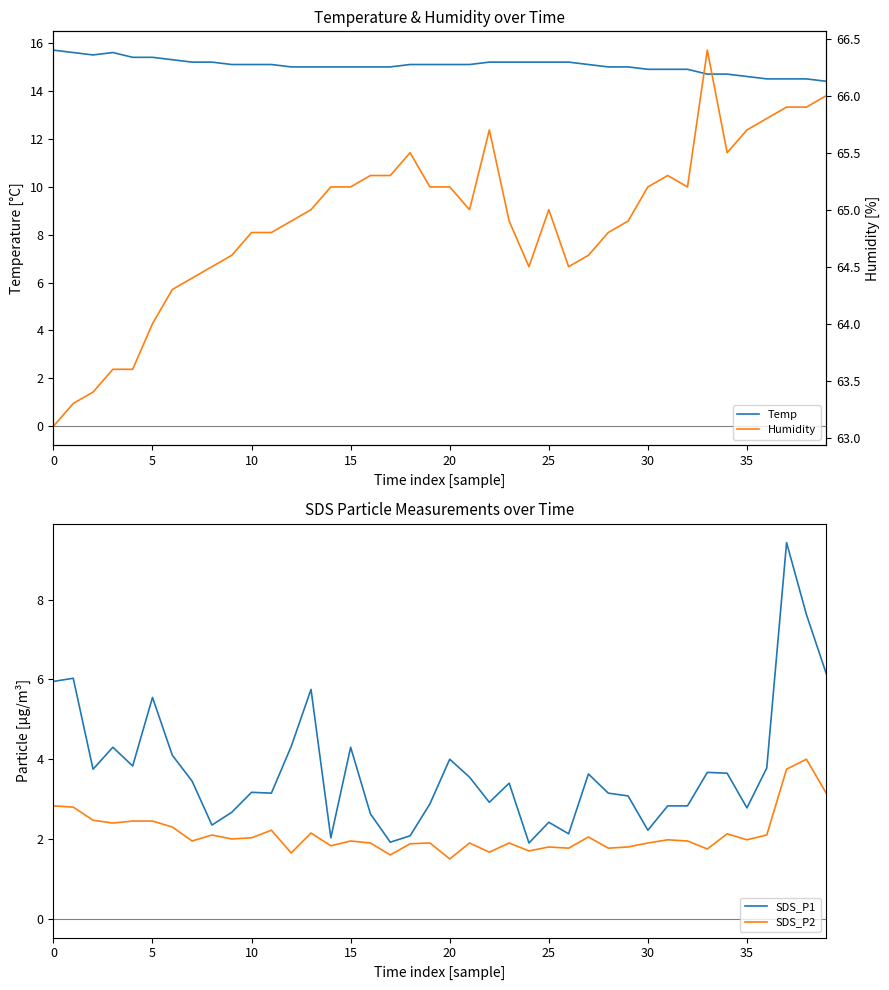

How many data points in SDS_P1 are less than 3?

15